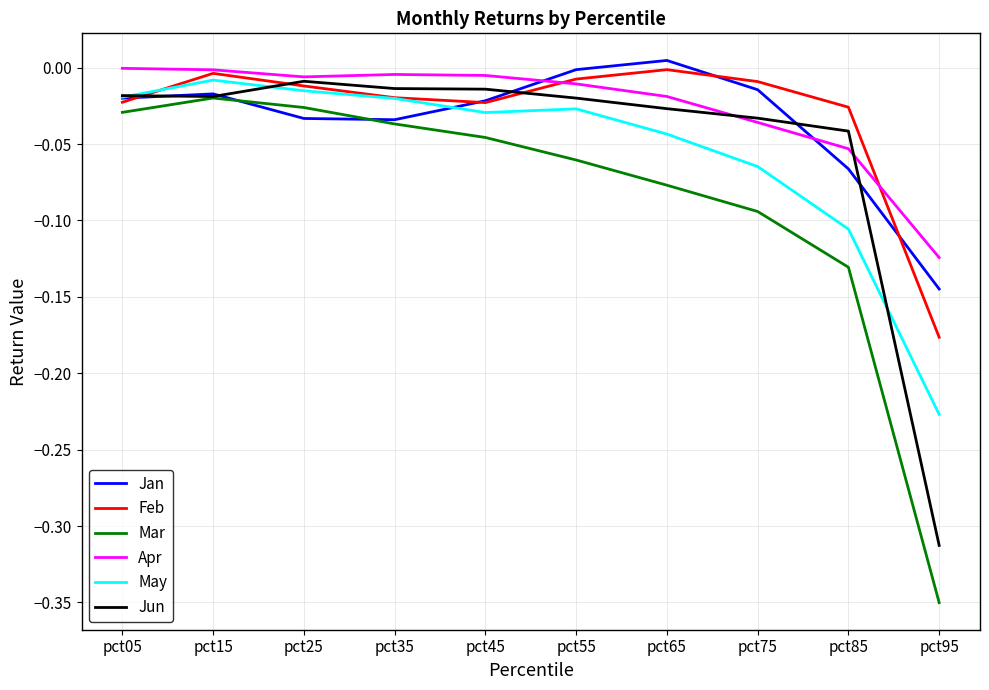

At which category does the chart reach its peak across all series?

pct65